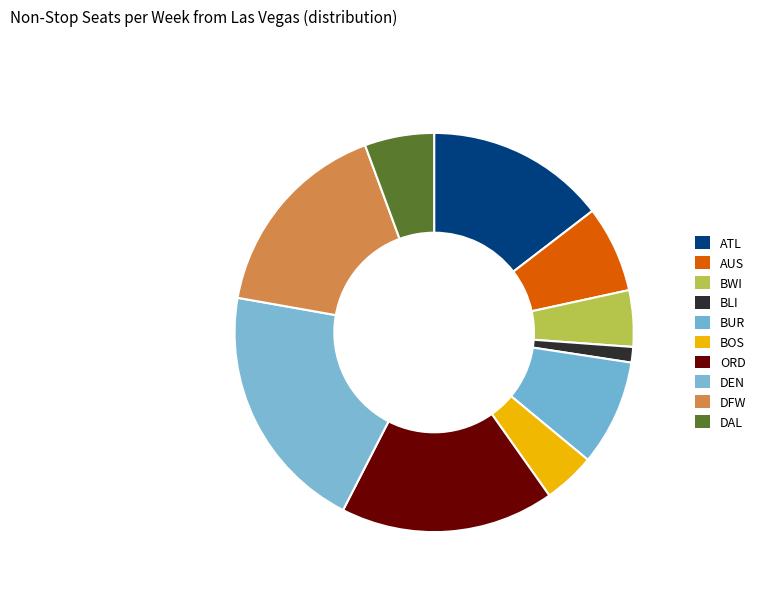

To the nearest percent, what percentage of the pie is ATL?

15%